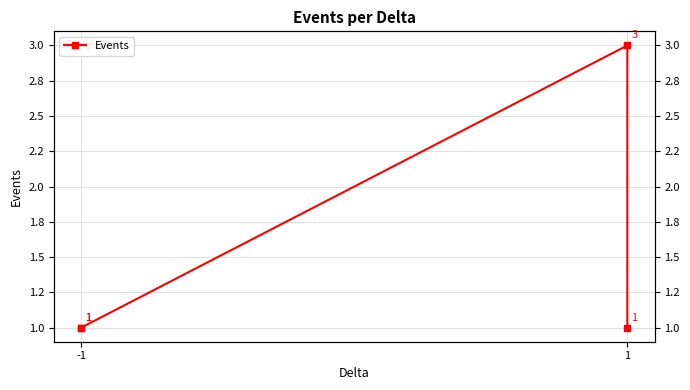

What is the smallest value displayed?

1